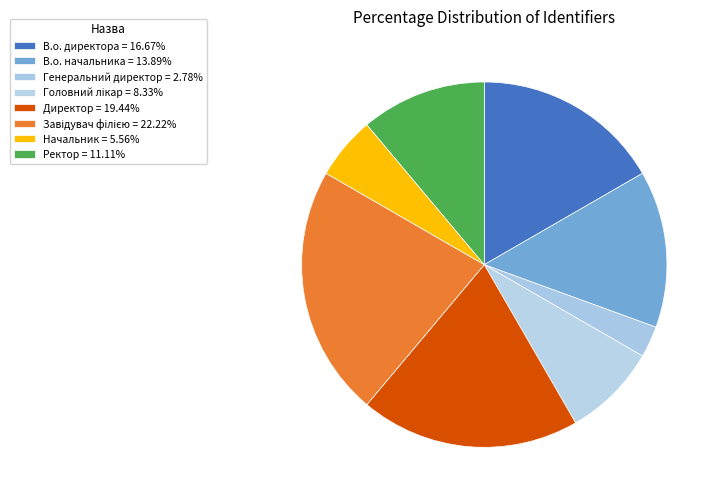

Which category has the biggest portion of the pie?

Завідувач філією